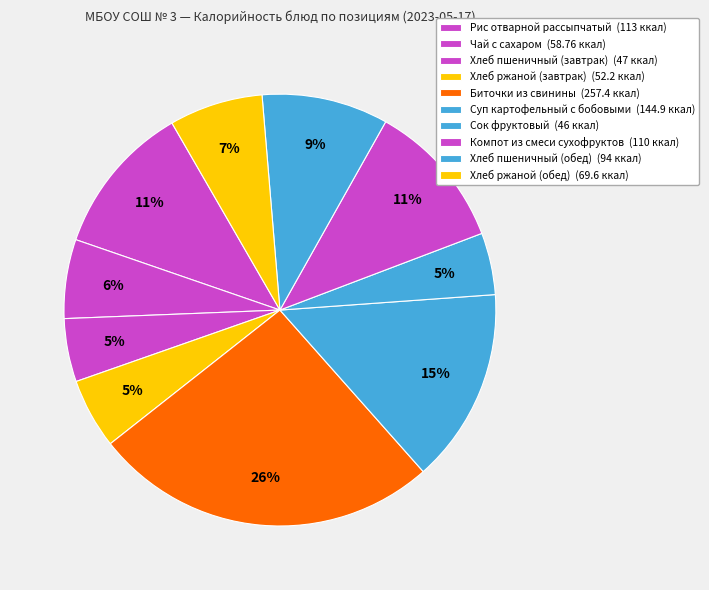

How many segments does this pie chart have?

10